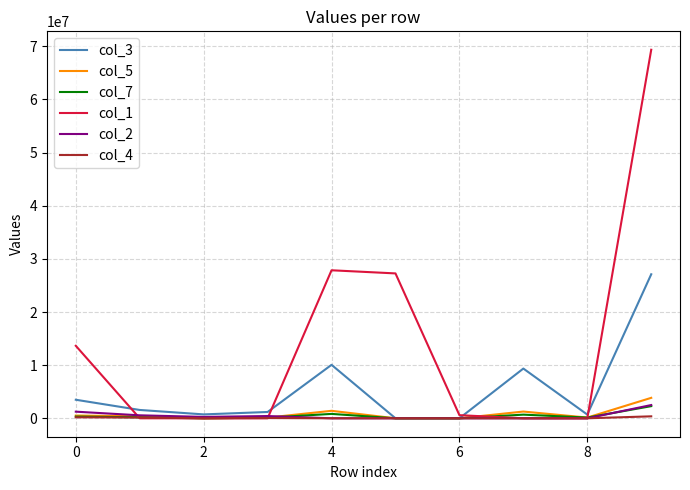

What is the maximum value for col_2?

2493096